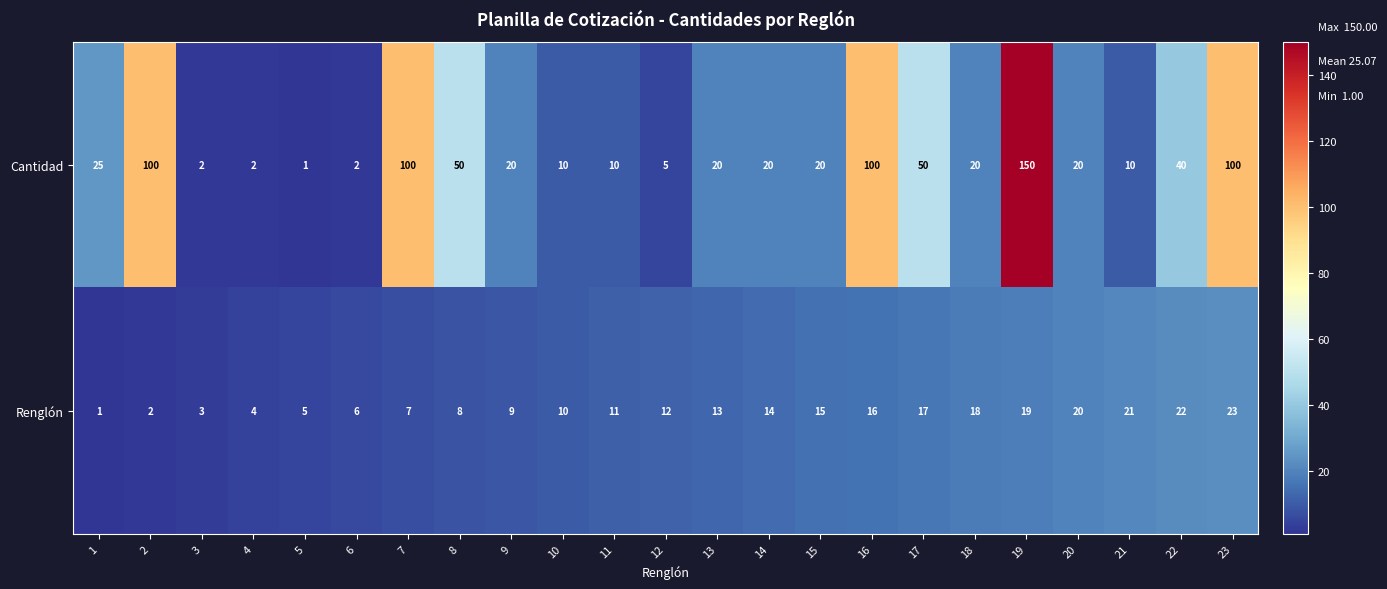

At how many categories does at least one series exceed 75?

5